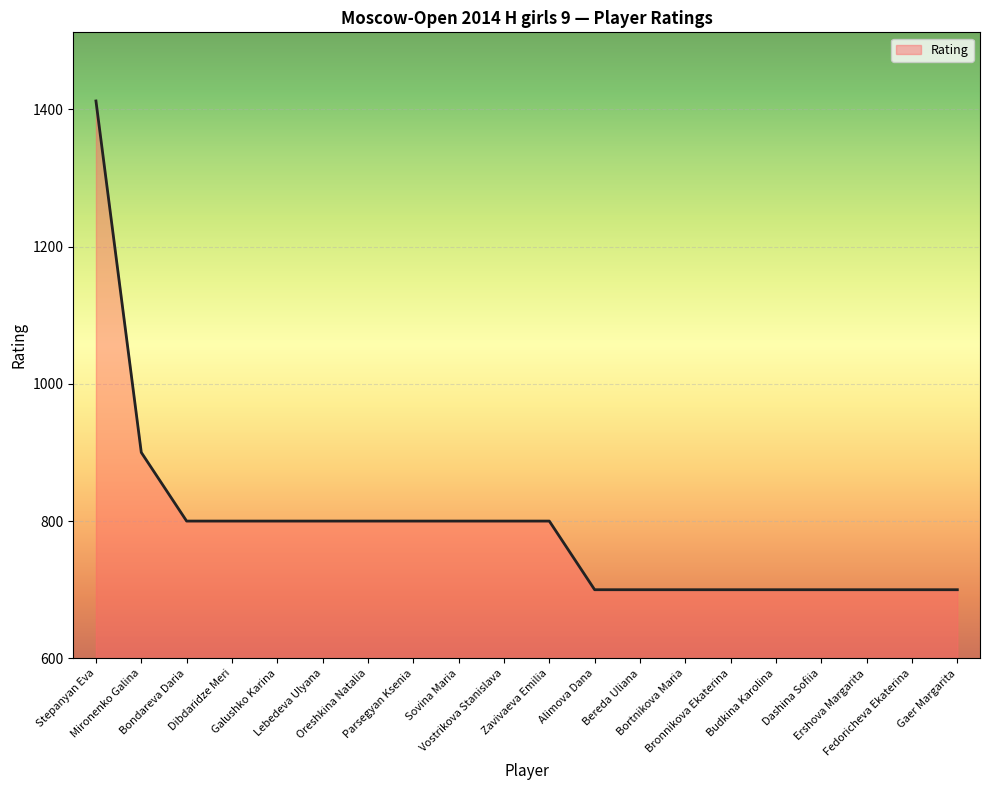

What is the maximum value shown in the chart?

1412